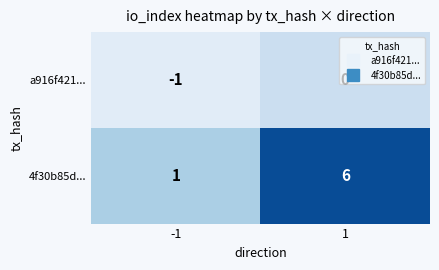

Read the 4f30b85d... value at 1.

6